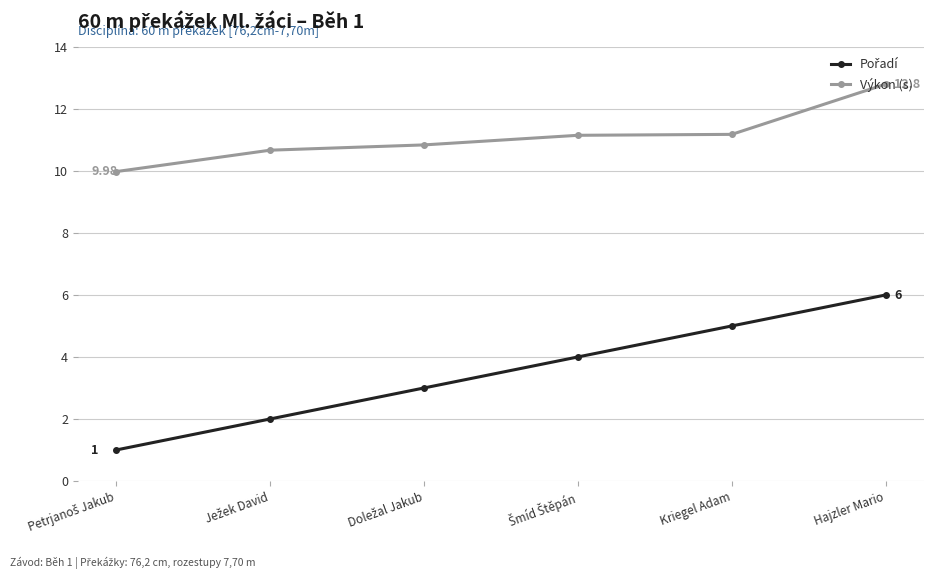

True or false: Výkon (s) has more than 2 points higher than both neighbors.

False